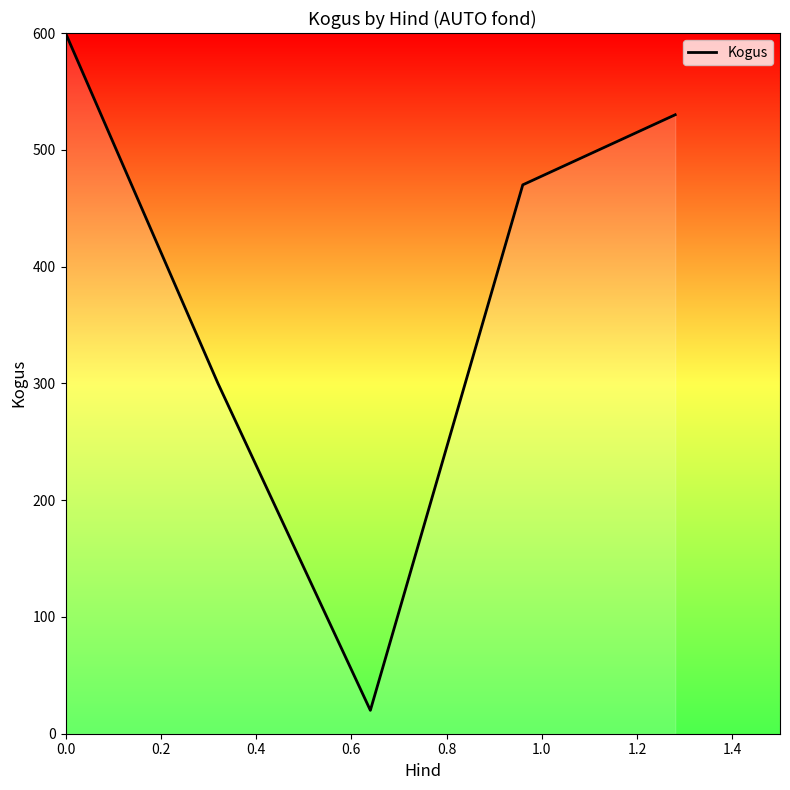

What is the greatest value displayed?

600